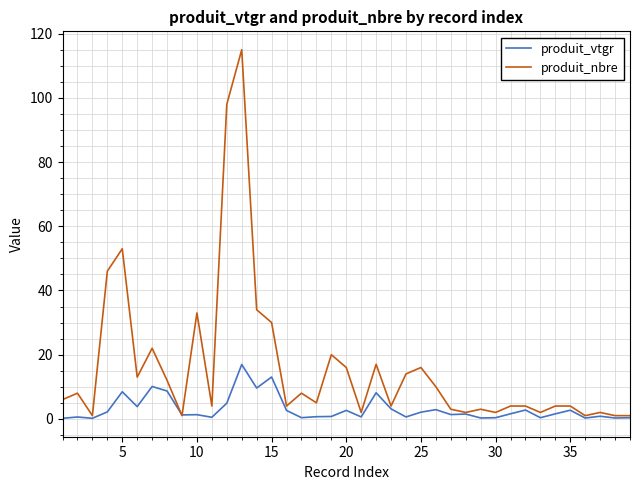

Which series has the widest spread of values?

produit_nbre